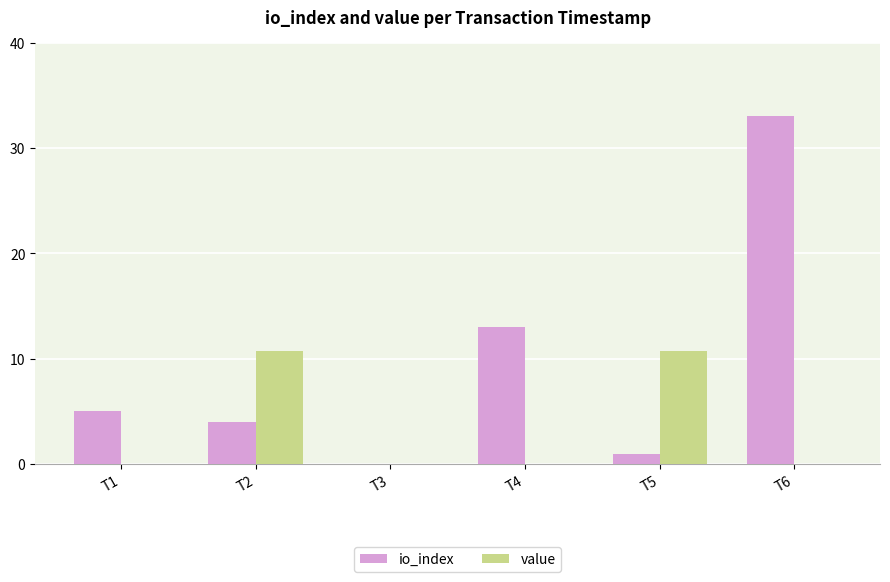

Is it true that value equals 0.0 at T6?

True